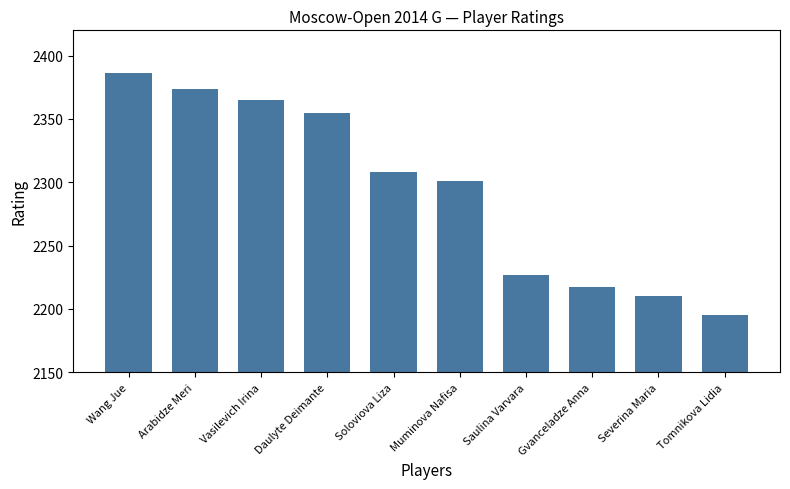

What is the ratio of the value at Tomnikova Lidia to the value at Muminova Nafisa?

1.0